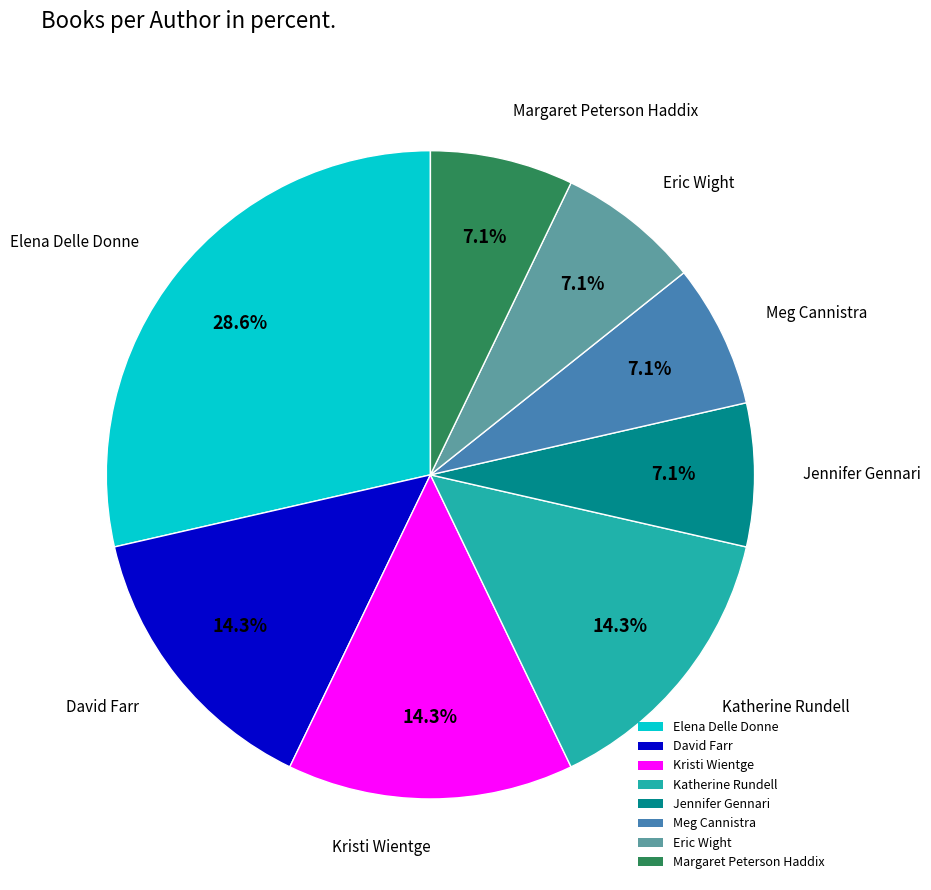

Is there a majority slice in this chart?

No